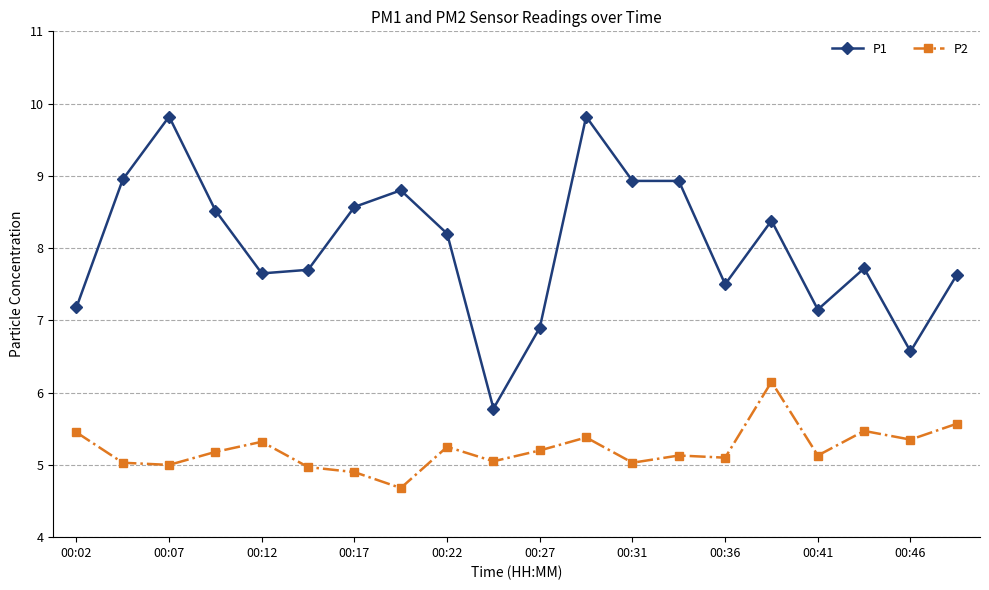

How many series are shown in this chart?

2